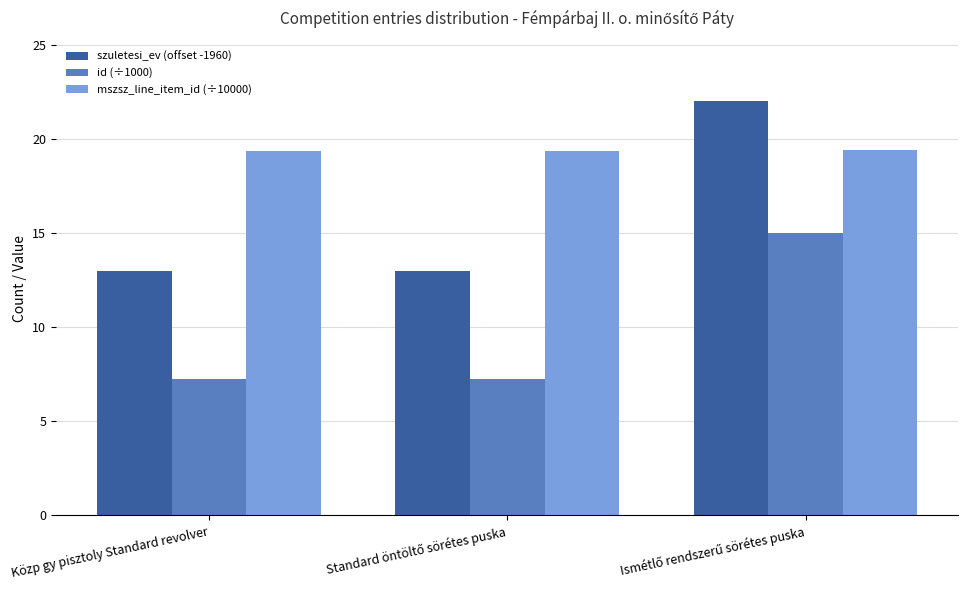

Which series has the widest spread of values?

szuletesi_ev (offset -1960)